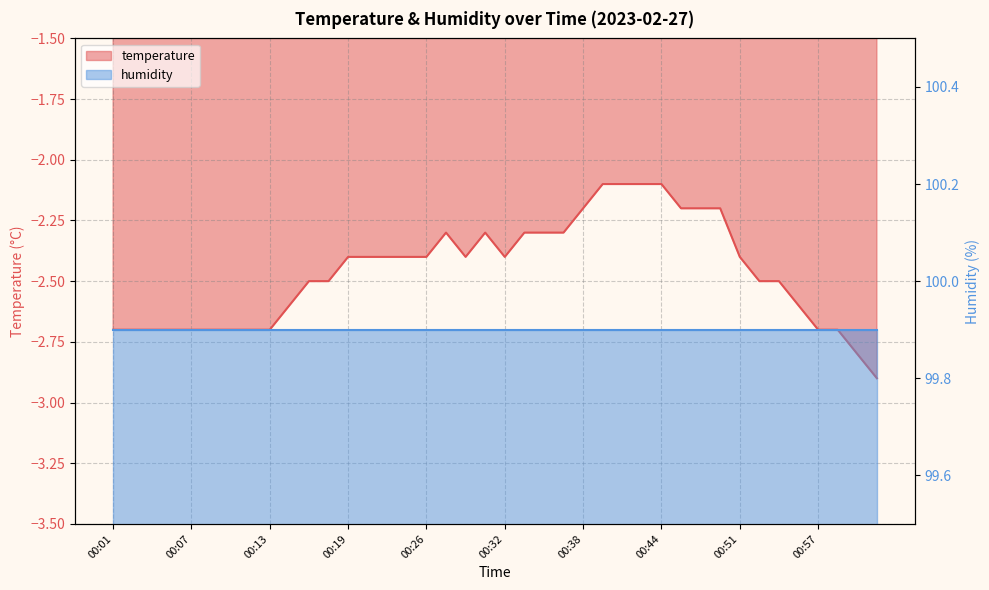

What is the minimum value shown in the chart?

-2.9